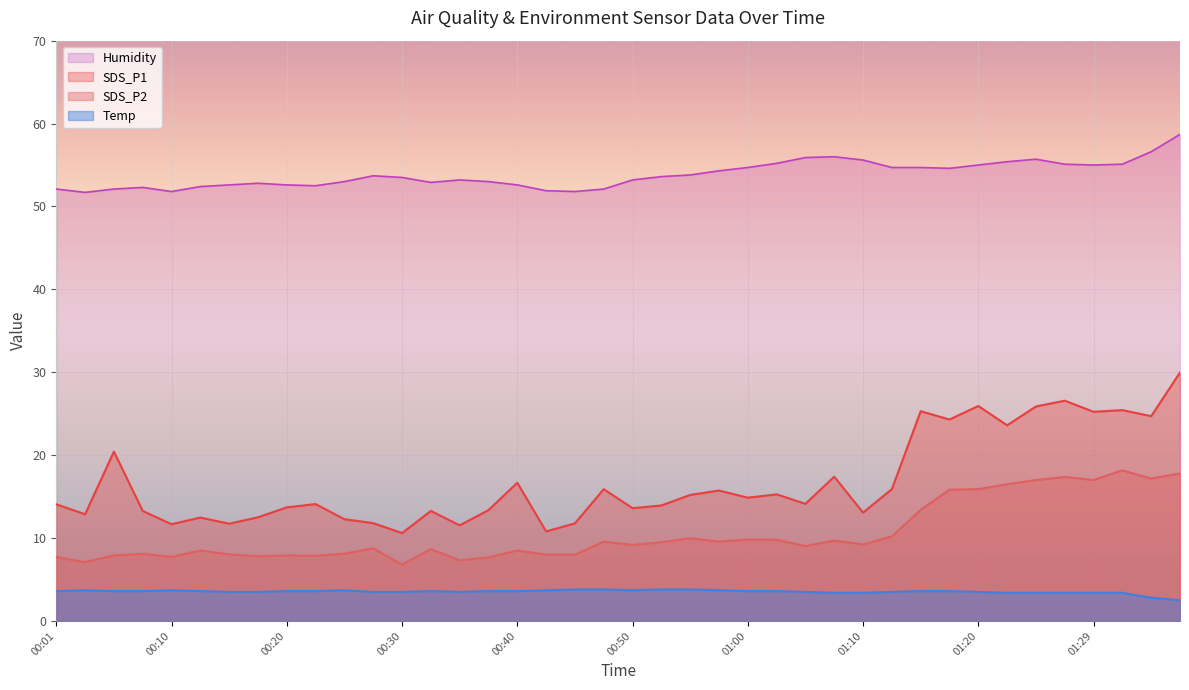

Does the chart display data point markers on the line(s)?

No